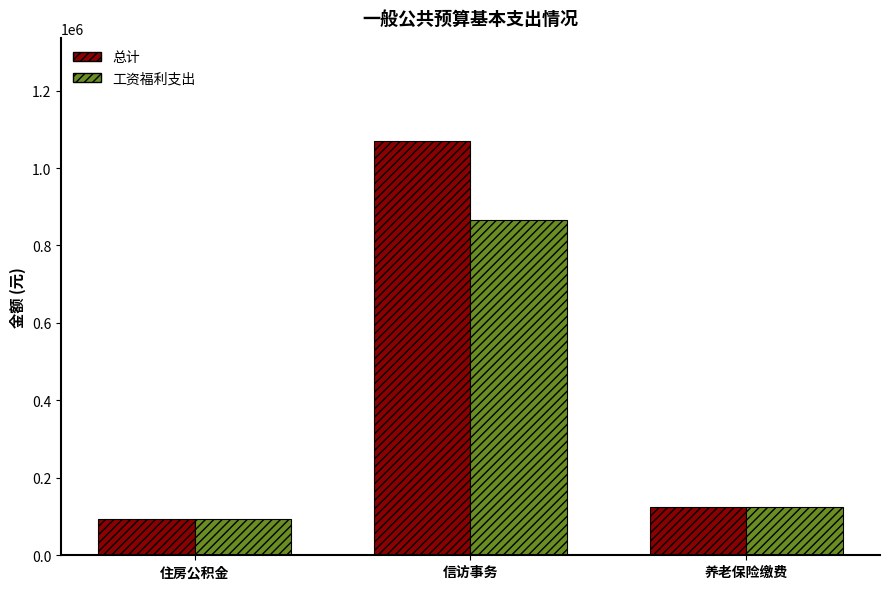

Where is 总计 nearest to the value 581041?

养老保险缴费